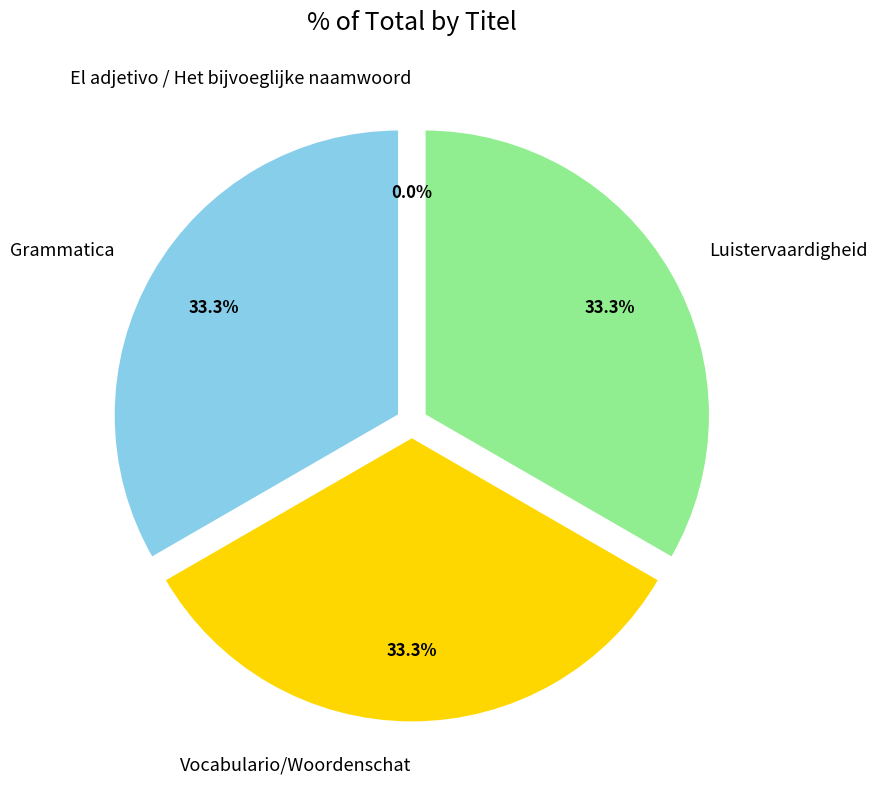

What is the ratio of the value at Vocabulario/Woordenschat to the value at Grammatica?

1.0